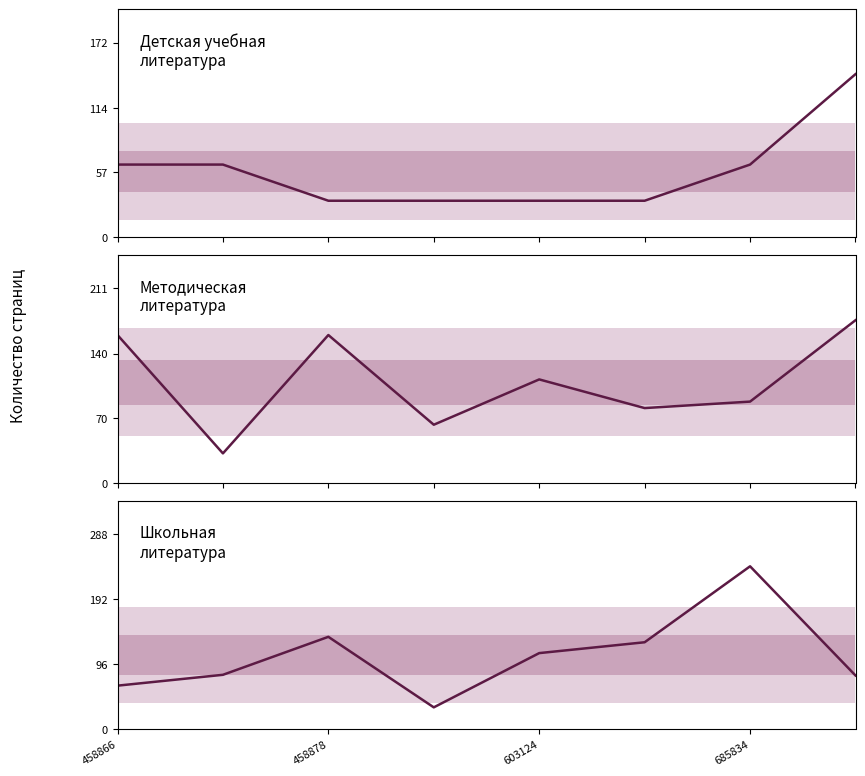

How many data points in Методическая литература are less than 112?

4